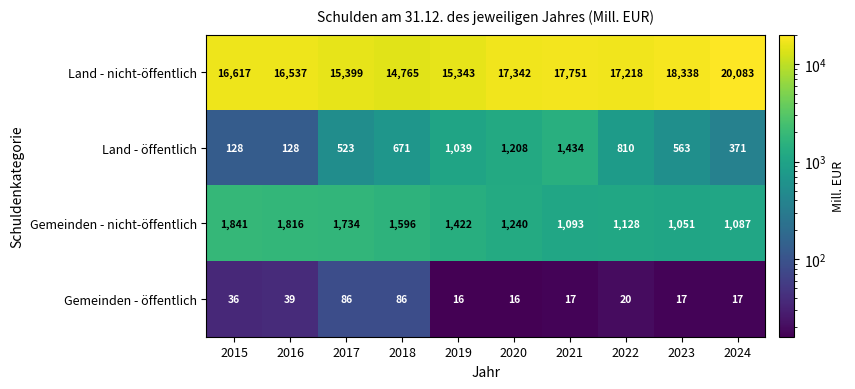

What is the average value of the Land - nicht-öffentlich series?

16939